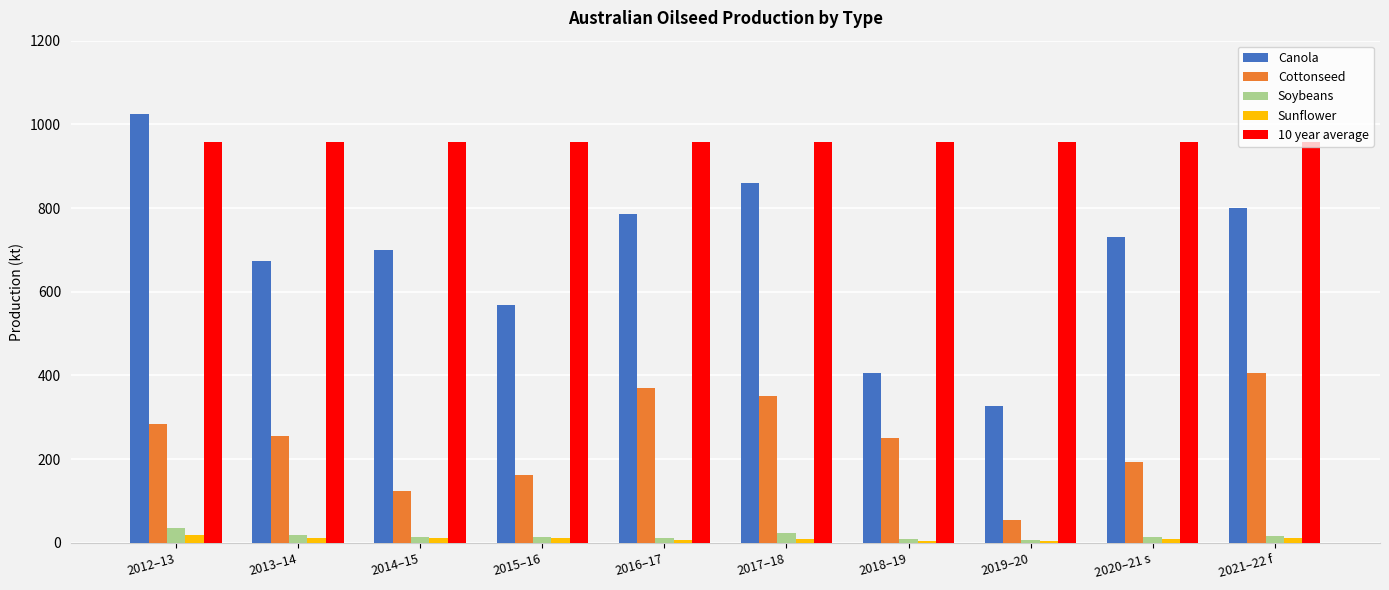

Rank the categories by Canola value from highest to lowest.

2012–13, 2017–18, 2021–22 f, 2016–17, 2020–21 s, 2014–15, 2013–14, 2015–16, 2018–19, 2019–20